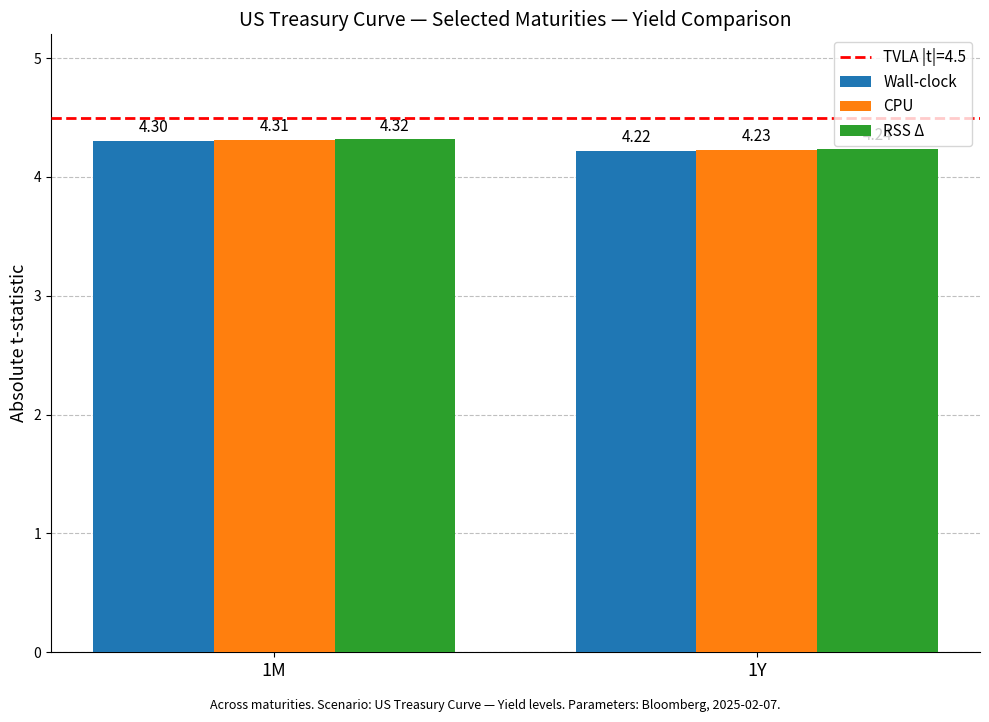

What is the value of the Wall-clock bar at the 1st from the left?

4.3